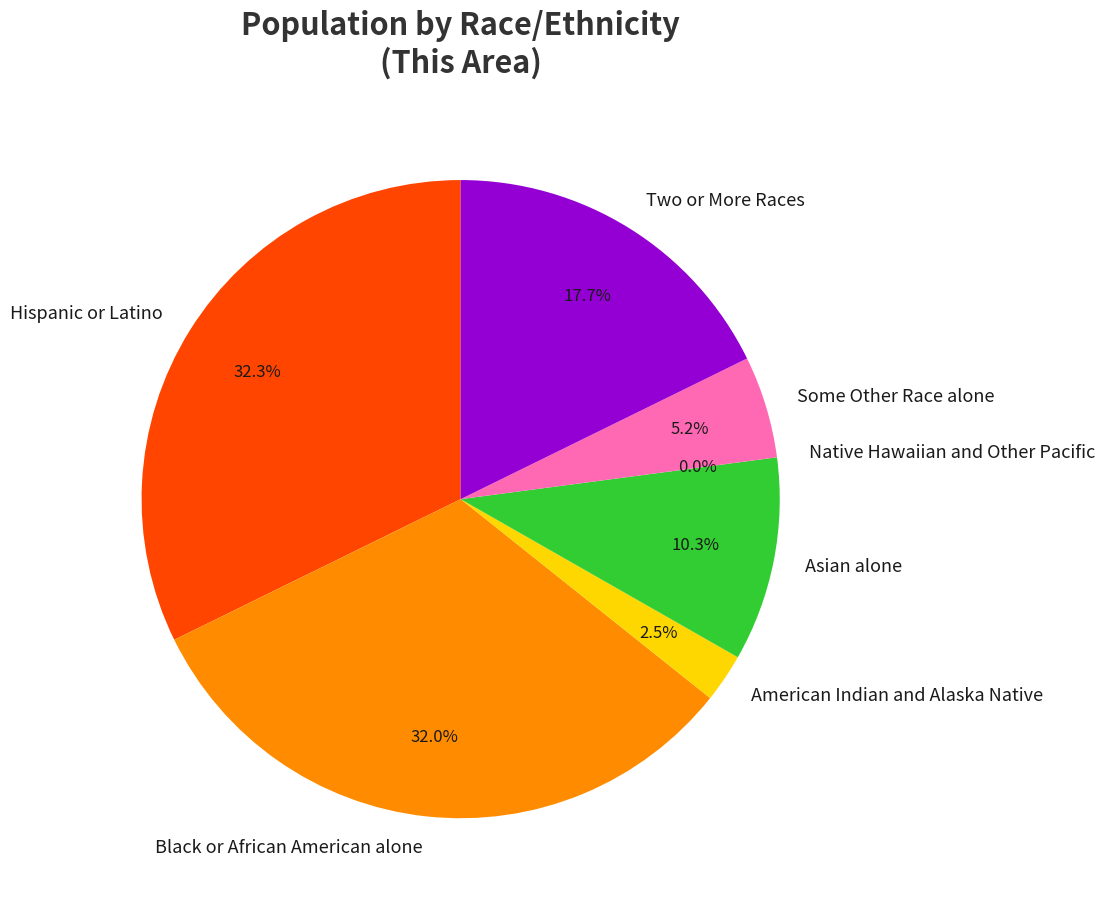

Which slice is the smallest?

Native Hawaiian and Other Pacific